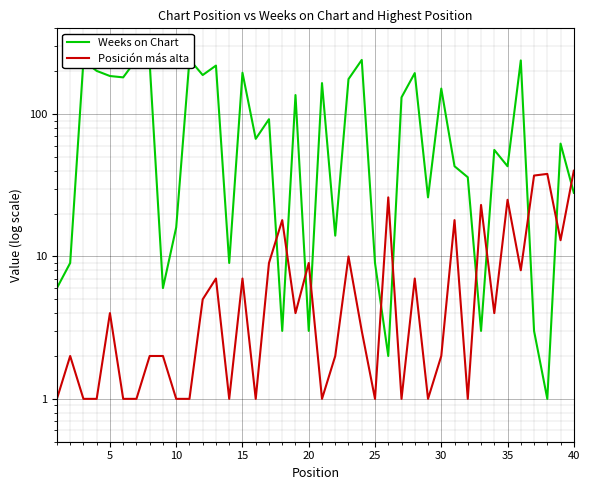

What is the value of the Posición más alta point at the 4th from the left?

1